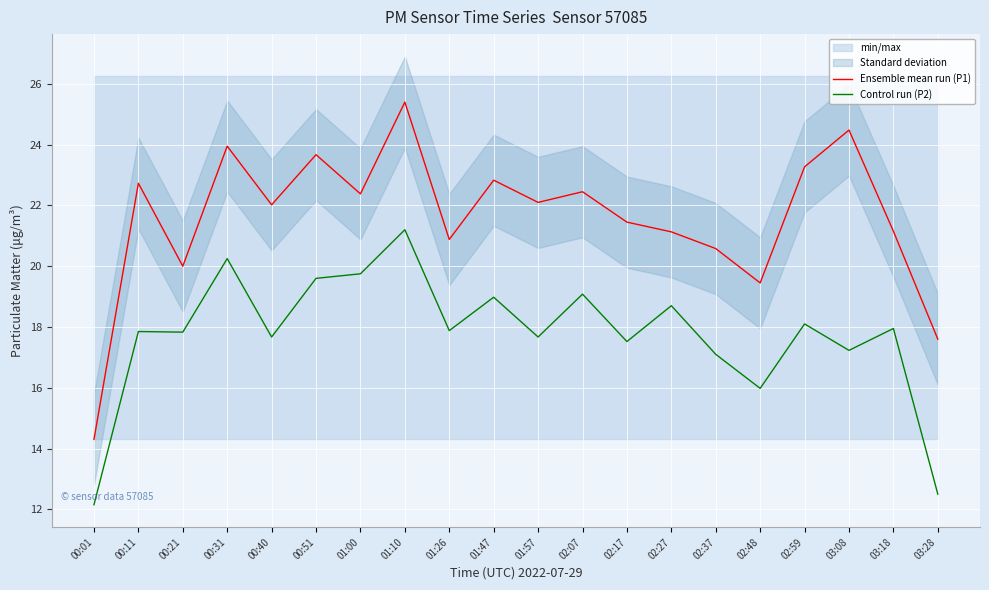

How many interior local peaks does the Ensemble mean run (P1) series have?

7